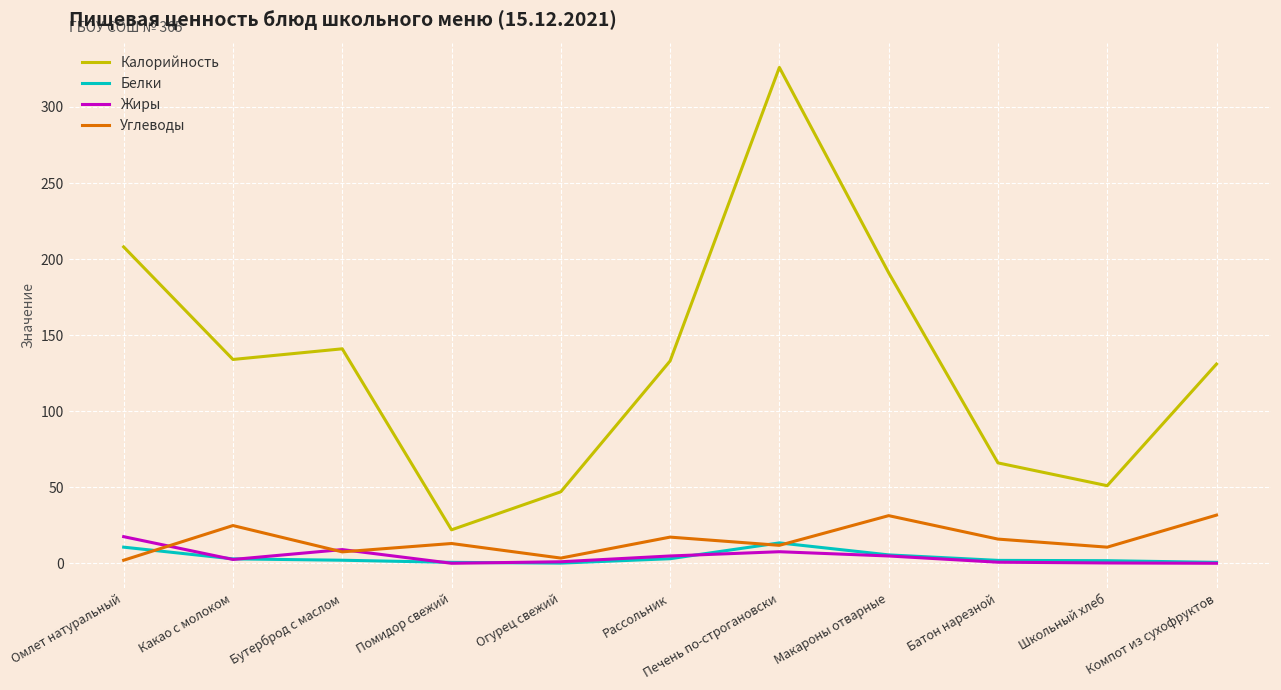

True or false: Калорийность and Углеводы intersect in this chart.

False